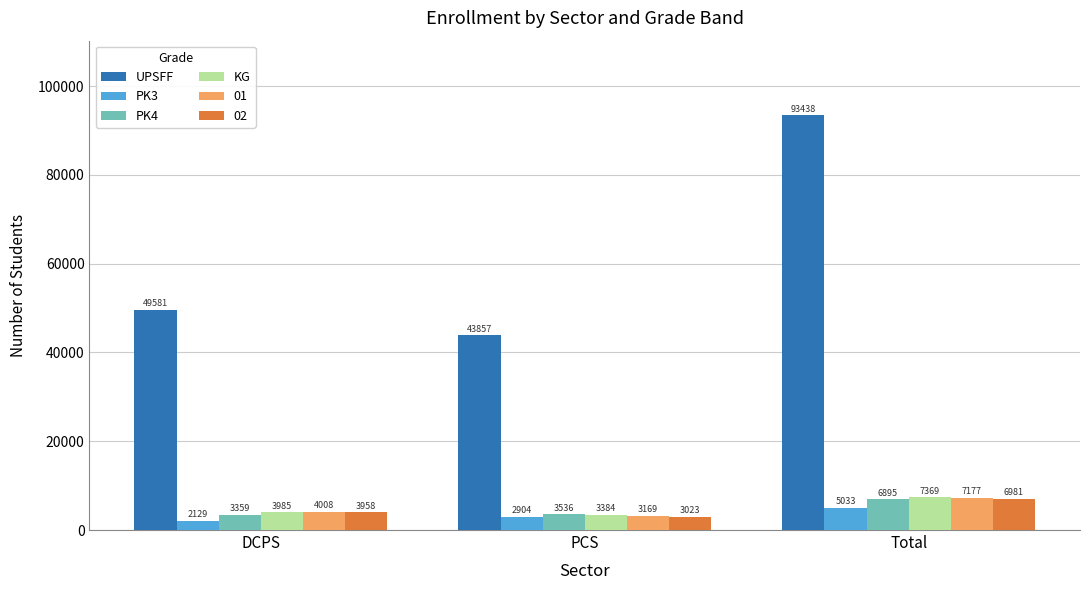

What is the sum of all PK3 values?

10066